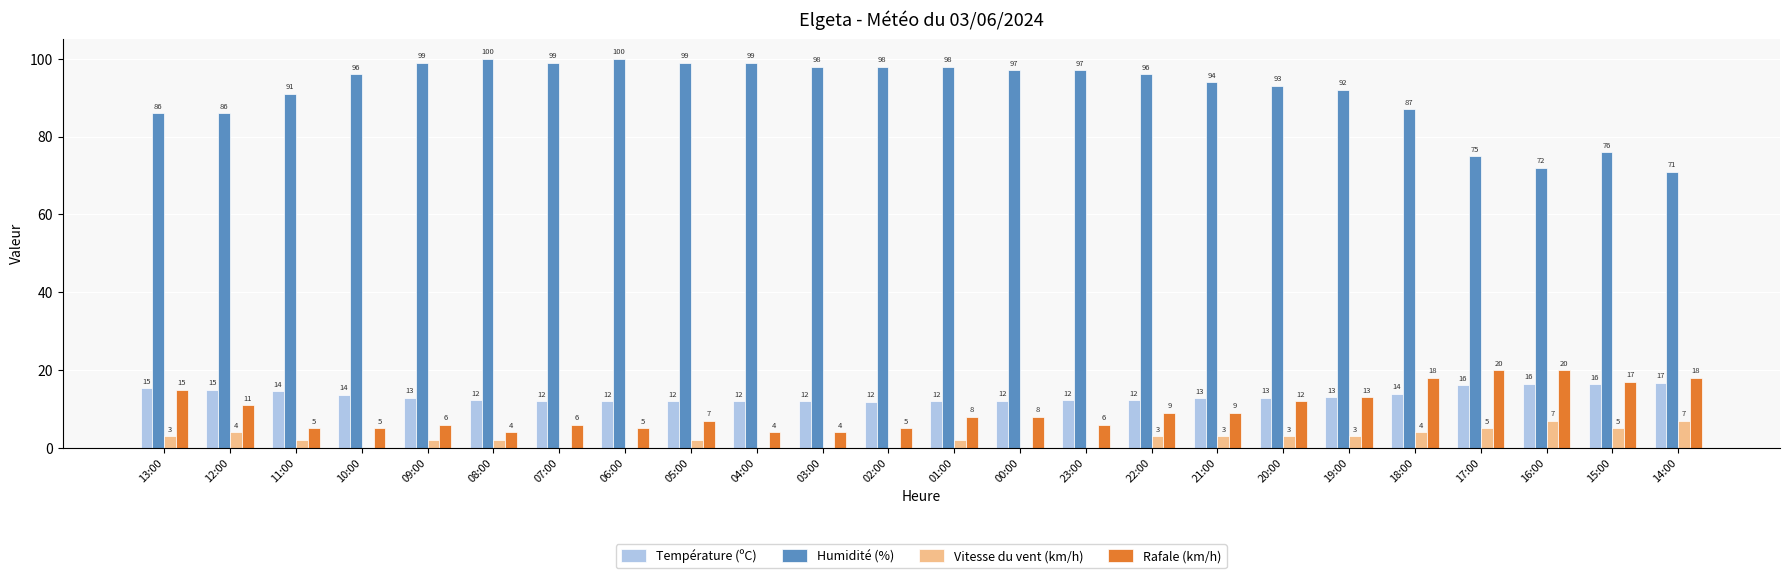

Which series changed the most between 19:00 and 15:00?

Humidité (%)